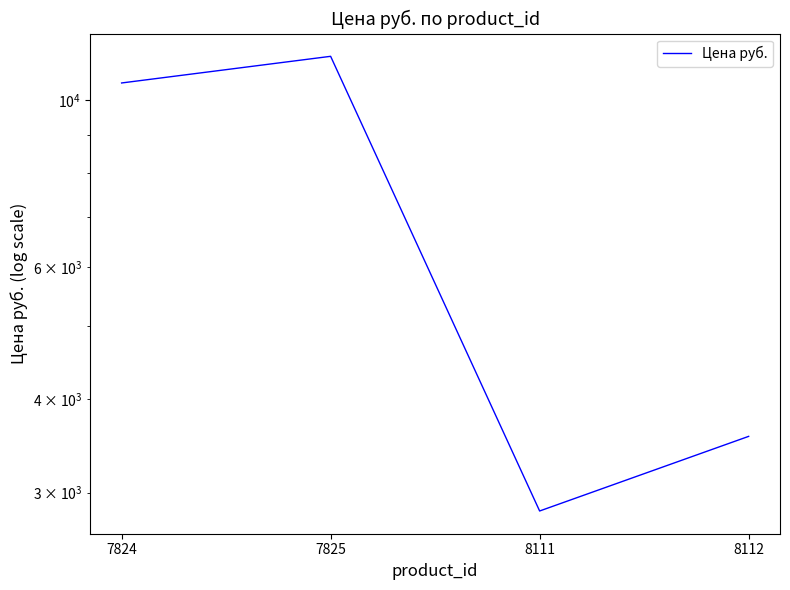

What is the maximum value shown in the chart?

11451.1